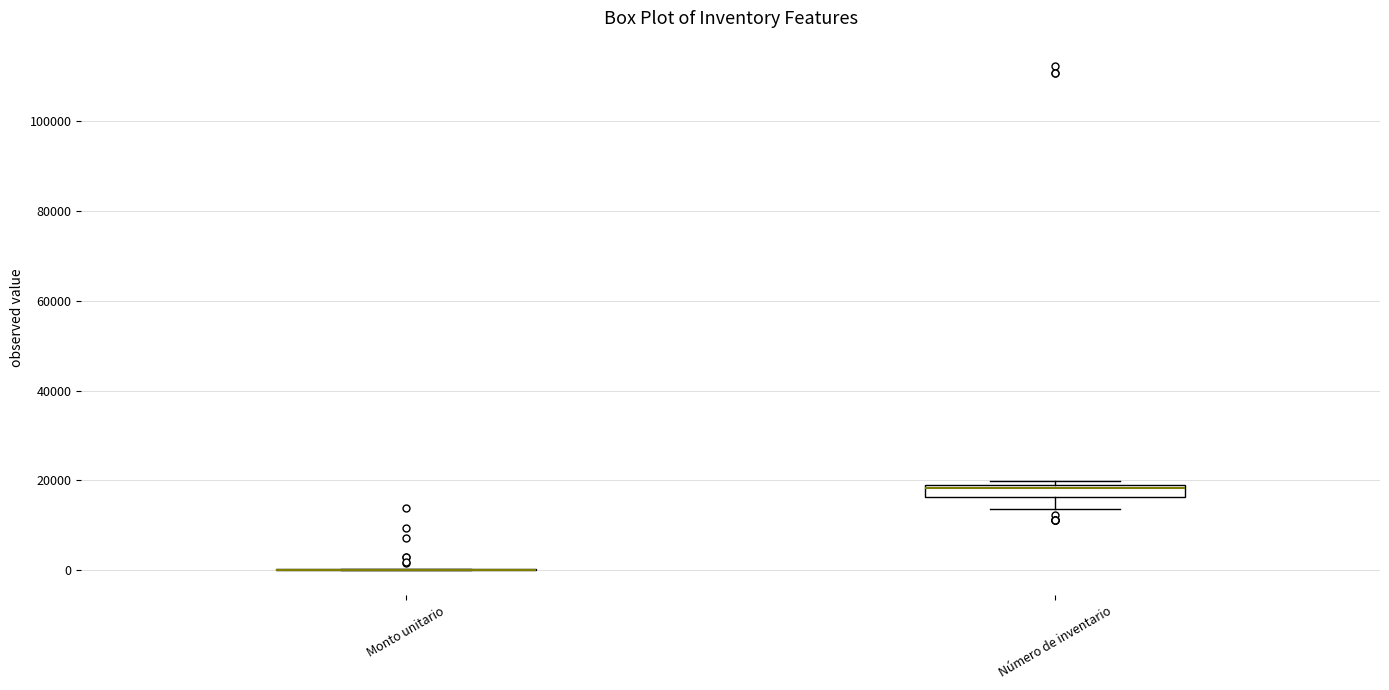

Which box is the tallest, from its lower edge to its upper edge?

Número de inventario